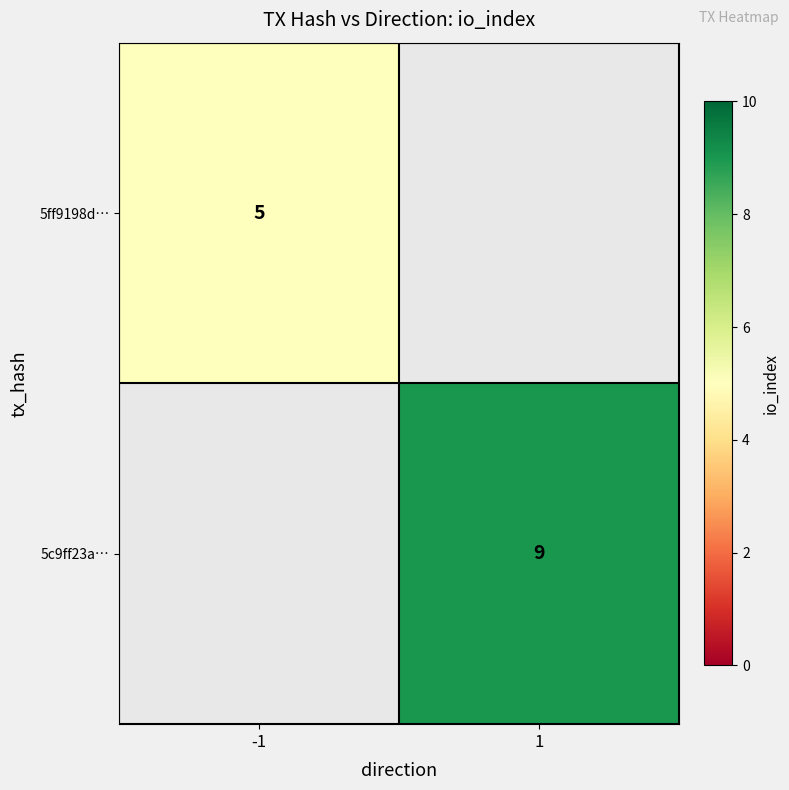

The 5ff9198d… series shows 8 at -1. True or false?

False